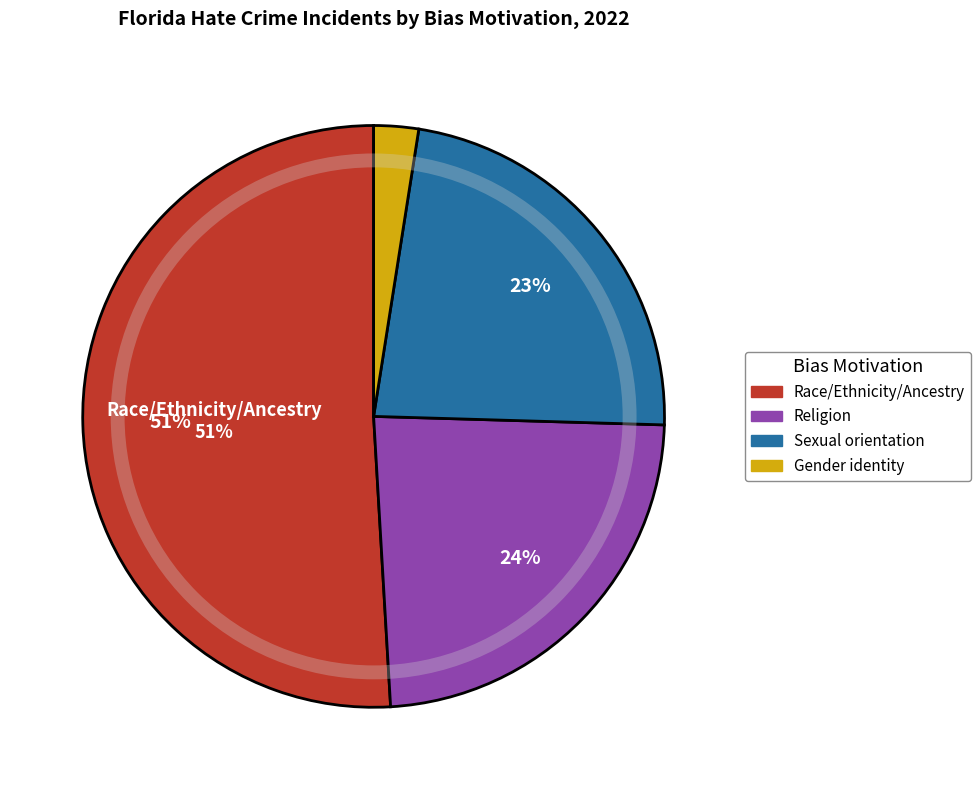

Does any single category account for the majority?

Yes